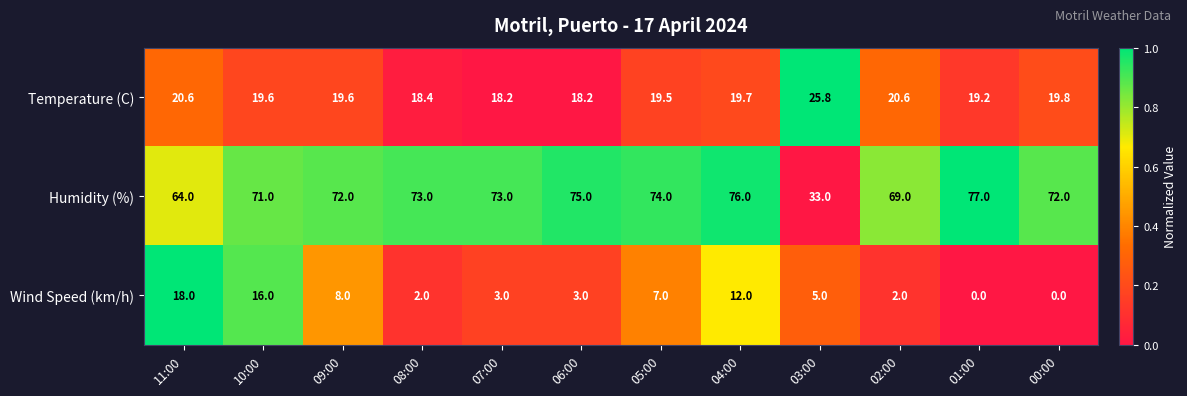

At which label does Temperature (C) reach its peak?

03:00